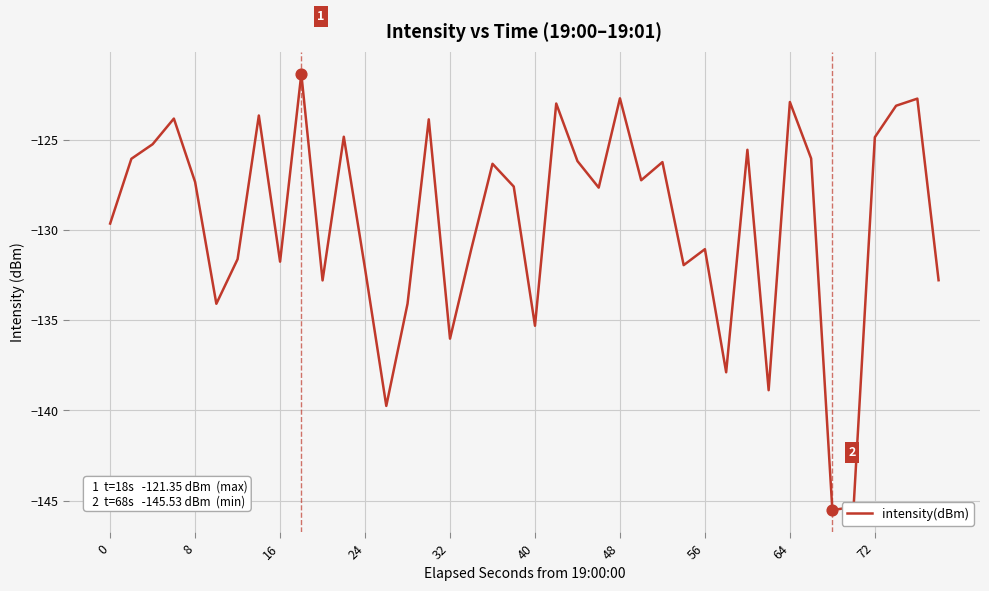

What is the greatest value displayed?

-121.4